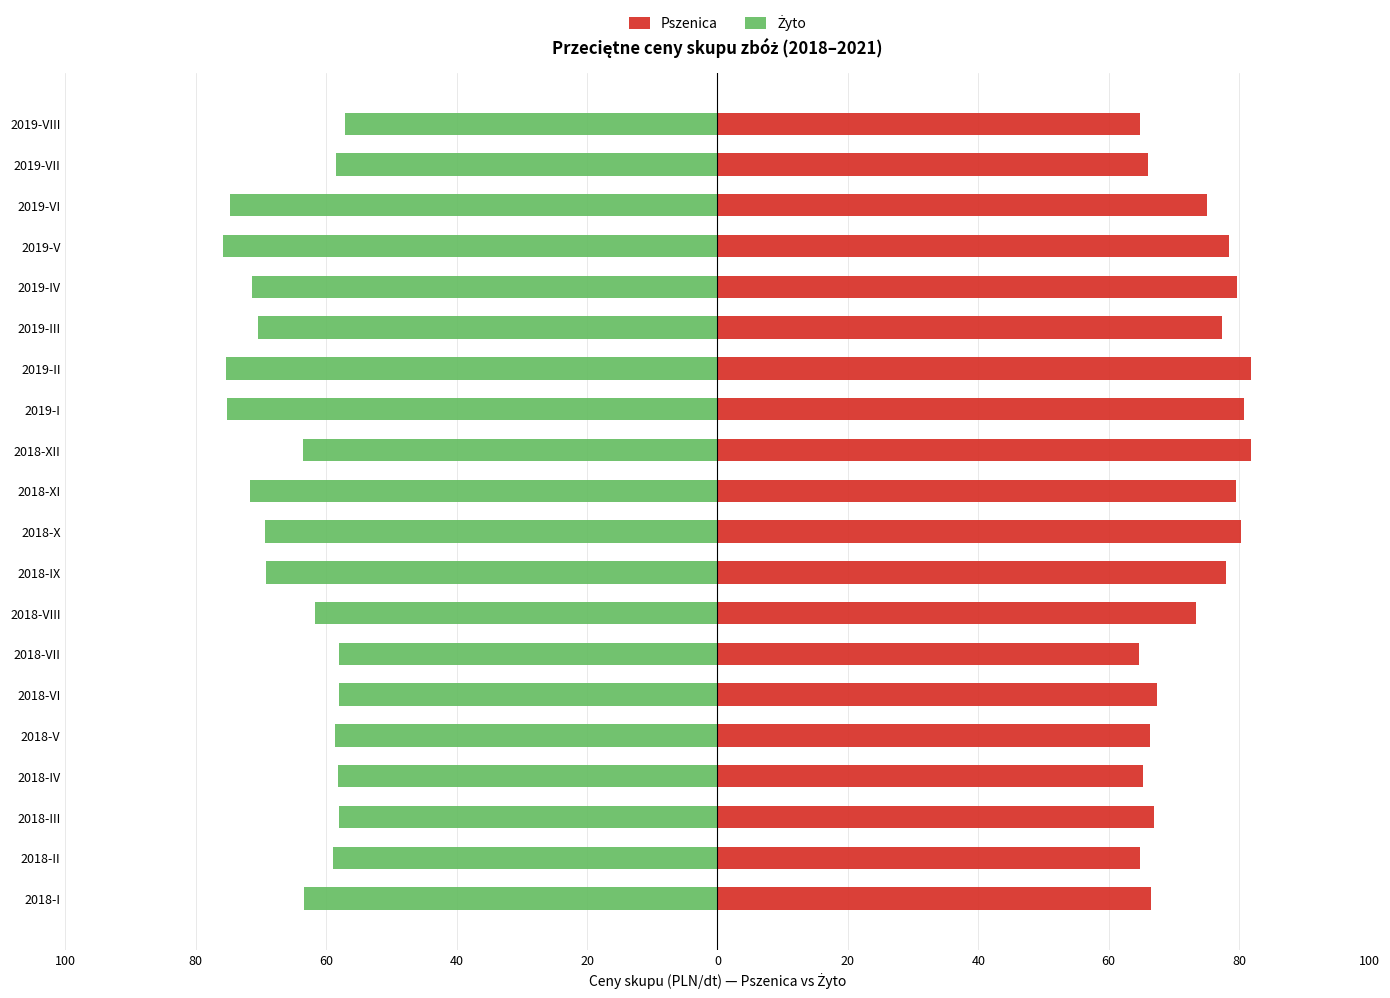

Is it true that Pszenica equals 81.8 at 2019-II?

True